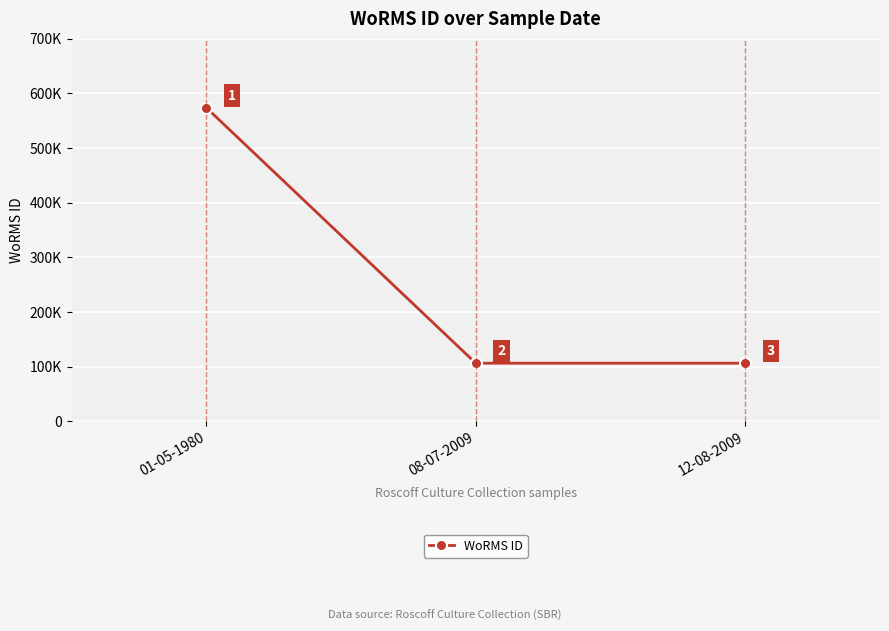

Does the chart display data point markers on the line(s)?

Yes